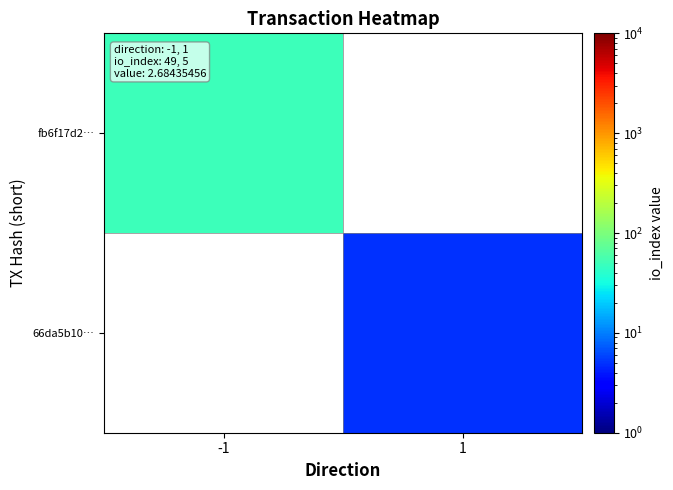

Which label corresponds to the smallest value in the chart?

1